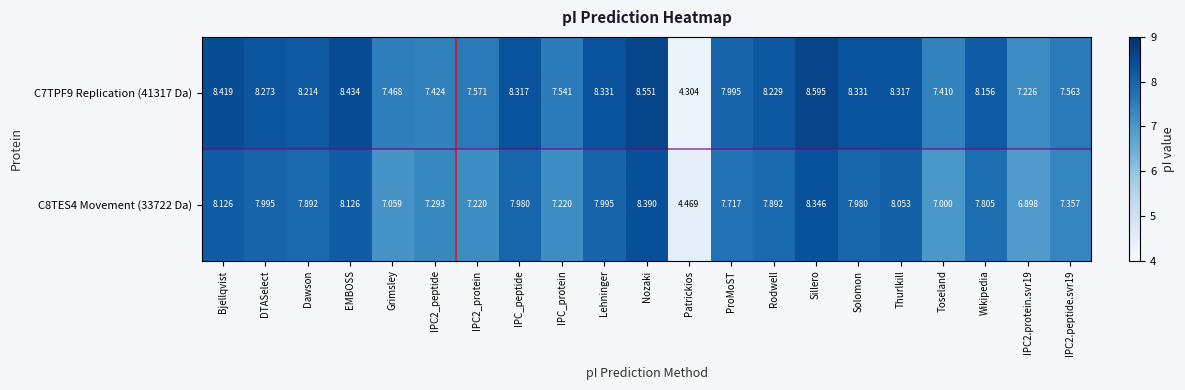

At how many categories does at least one series exceed 7?

20